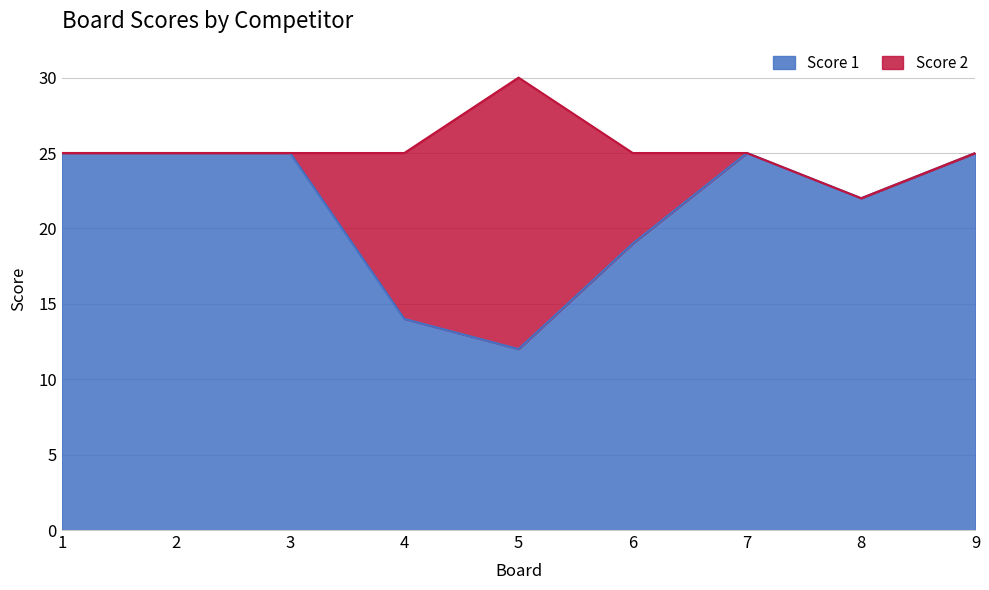

List the labels in order of value, smallest first.

5, 4, 6, 8, 1, 2, 3, 7, 9